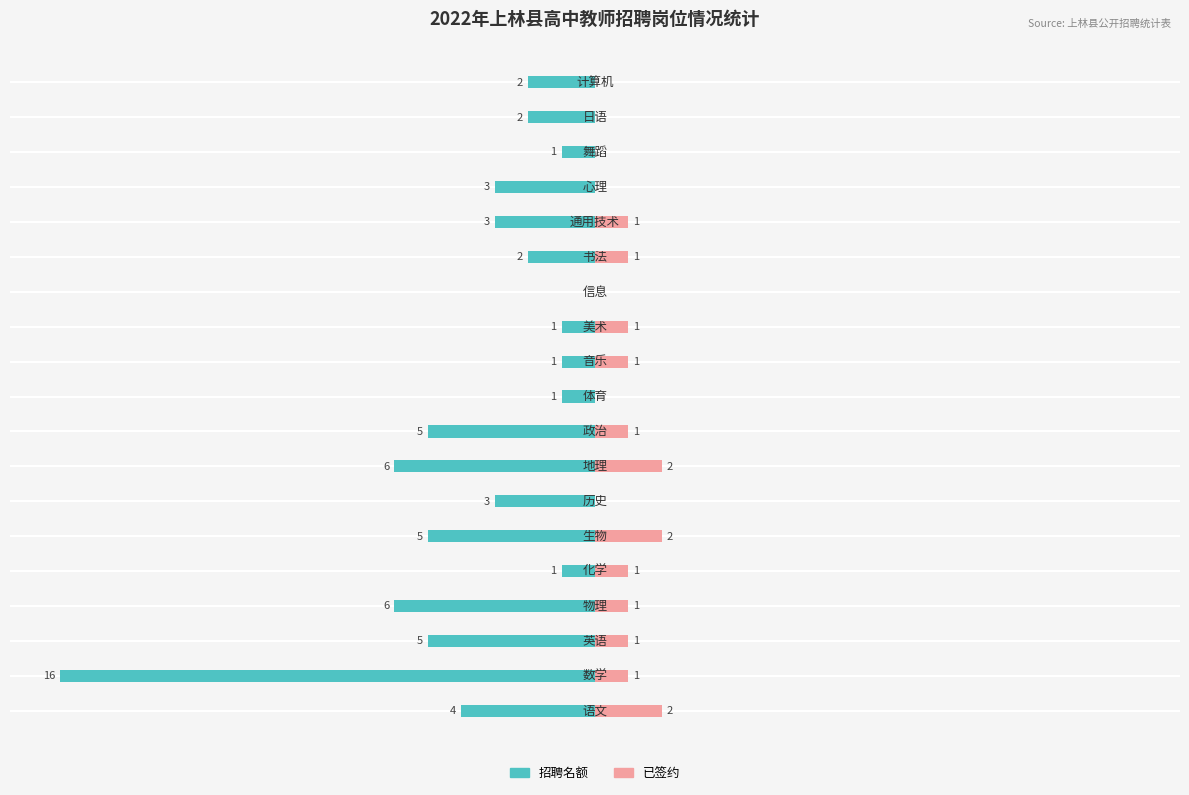

Which series has the largest range (max minus min)?

招聘名额